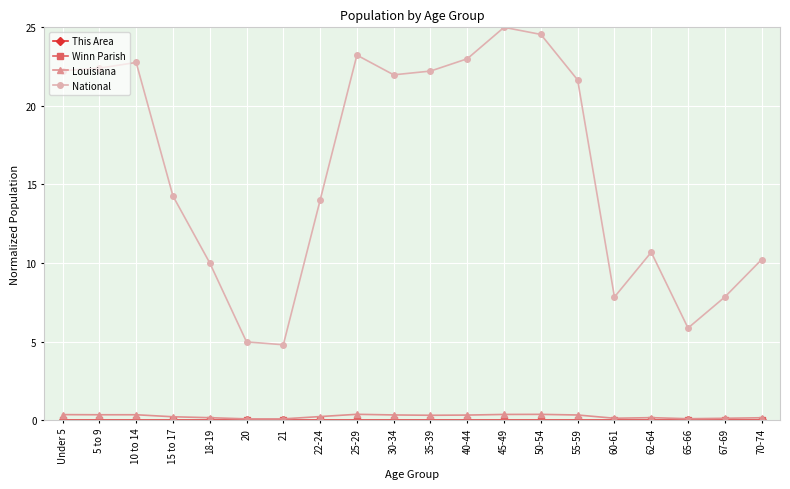

True or false: National and Louisiana intersect in this chart.

False